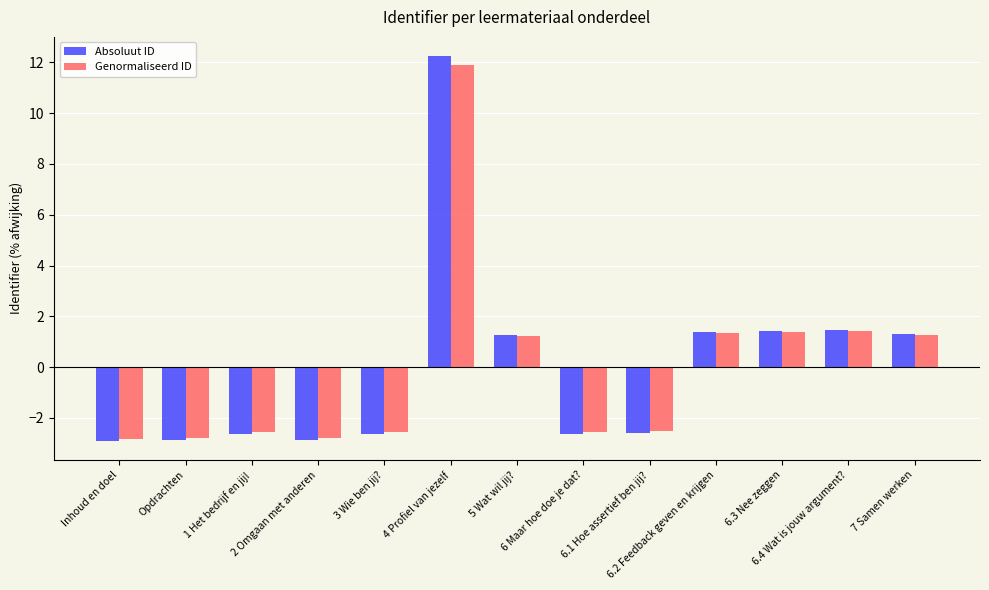

What is the difference between the maximum and minimum values in the Genormaliseerd ID series?

14.7